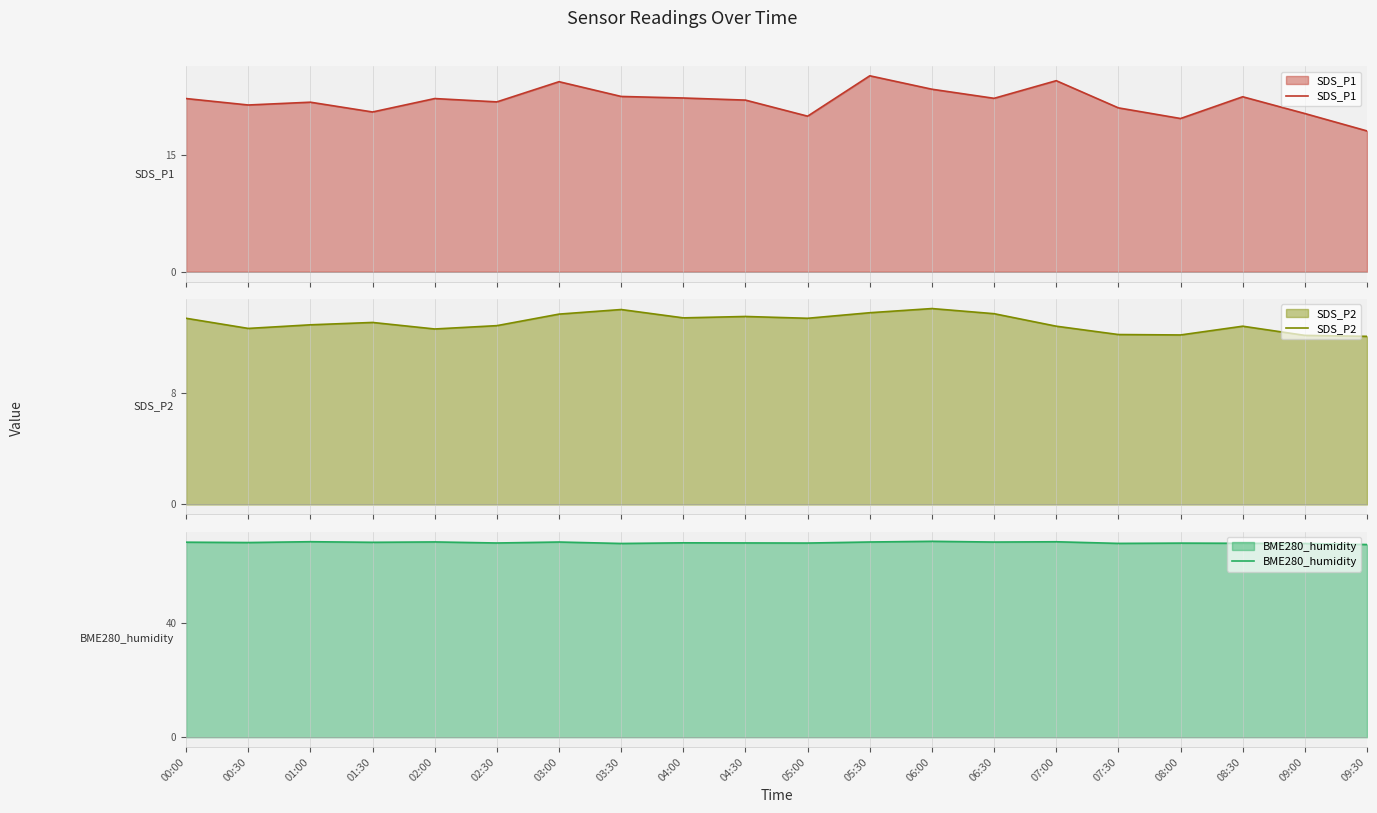

Reading left to right, transcribe all the data shown in this chart.

SDS_P1: 22.3	21.5	21.8	20.6	22.3	21.9	24.5	22.6	22.4	22.1	20.0	25.2	23.5	22.3	24.6	21.1	19.7	22.5	20.4	18.1
SDS_P2: 13.4	12.7	12.9	13.1	12.6	12.9	13.7	14.0	13.4	13.5	13.4	13.8	14.1	13.7	12.8	12.2	12.2	12.8	12.2	12.1
BME280_humidity: 68.4	68.3	68.5	68.3	68.5	68.1	68.4	67.9	68.2	68.1	68.1	68.5	68.7	68.4	68.5	68.0	68.1	68.0	67.9	67.6